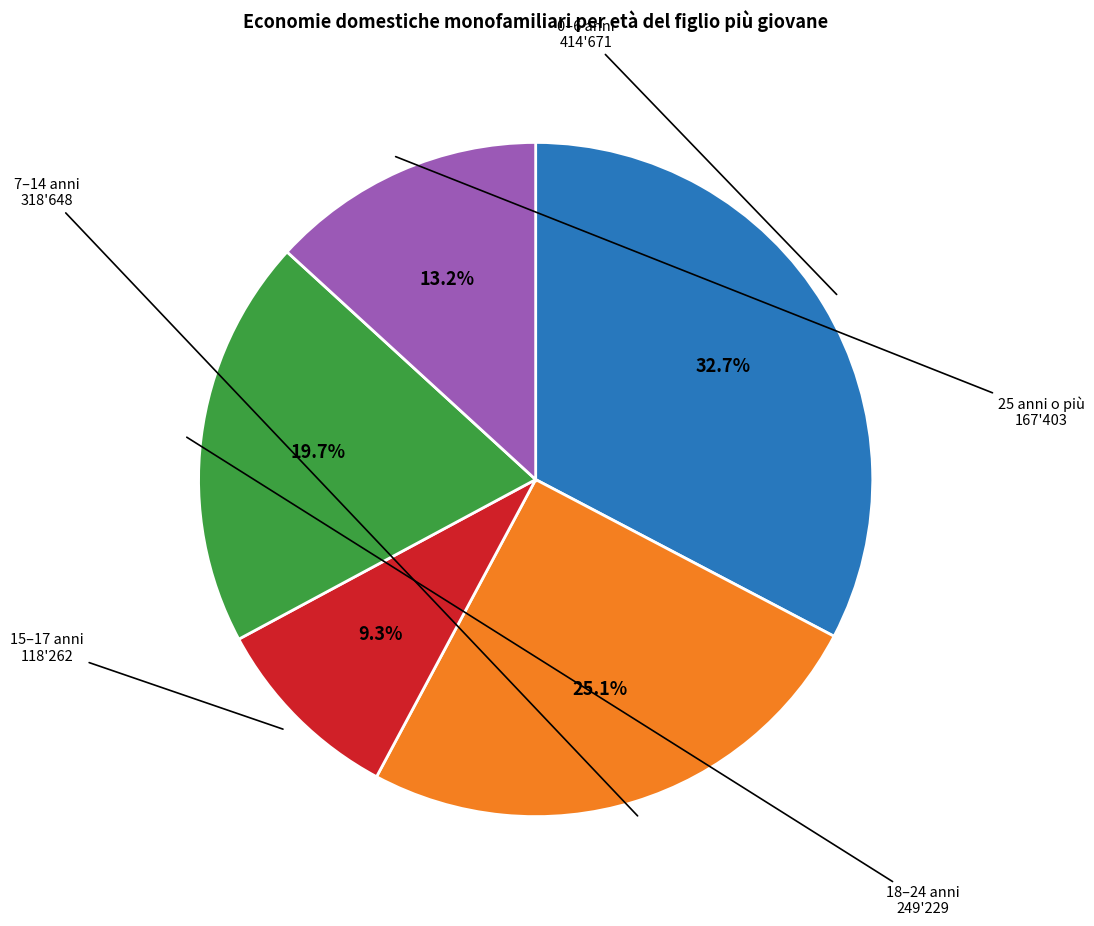

Does any single category account for the majority?

No